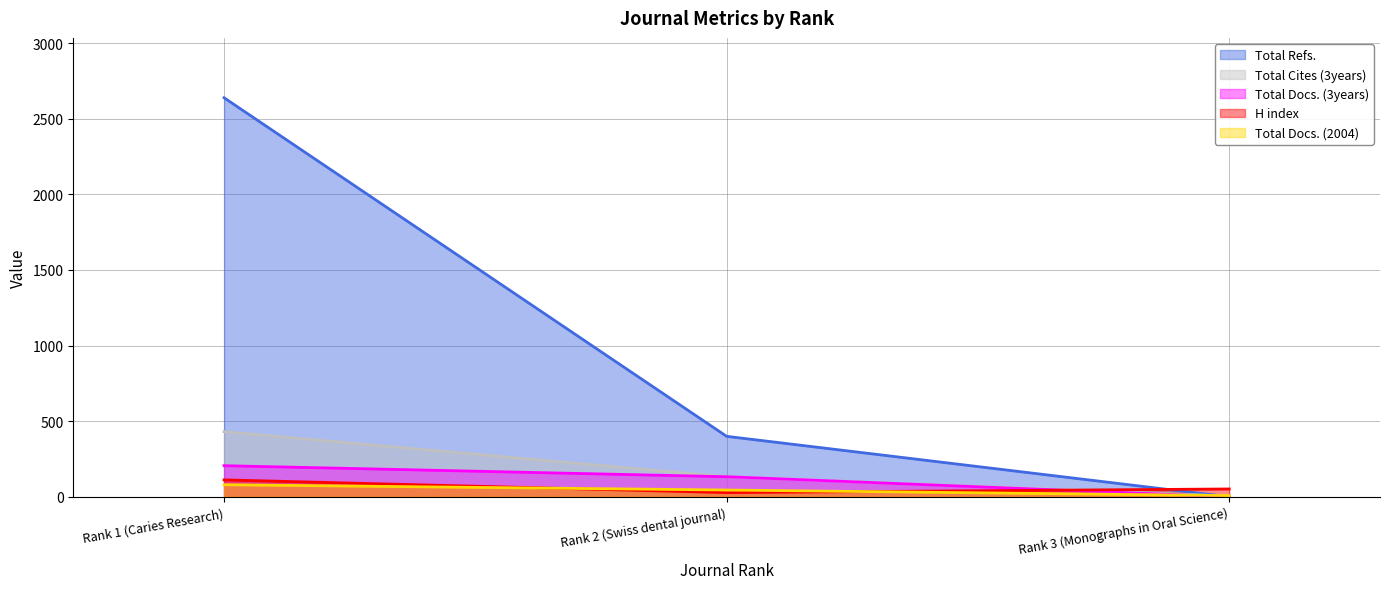

What is the average value of the H index series?

64